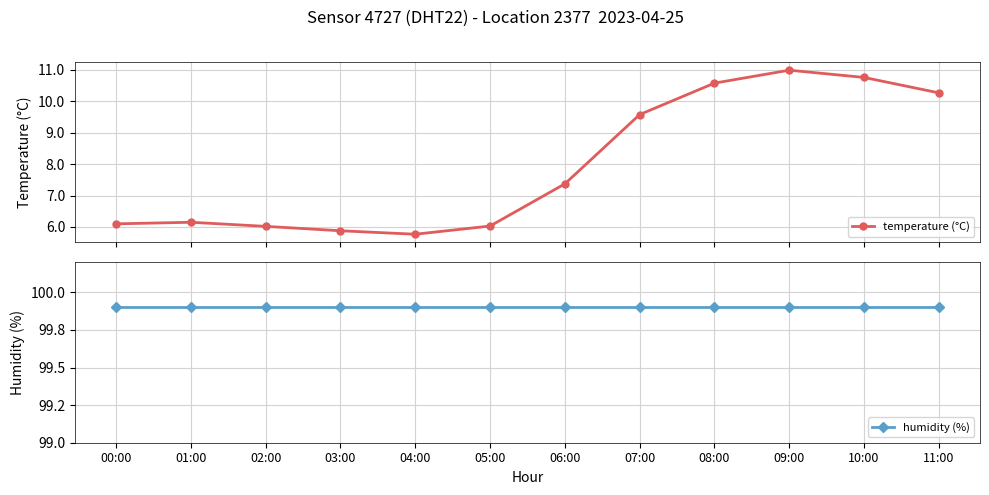

What is the total value across all series at 10:00?

110.7